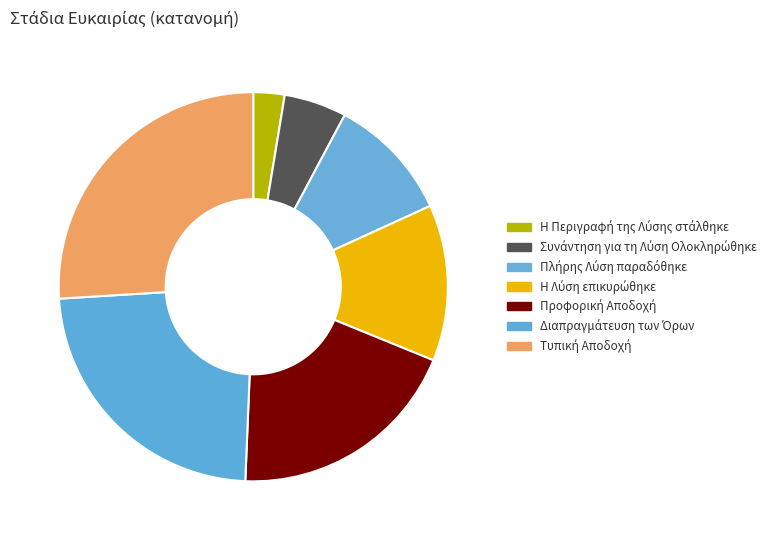

True or false: Διαπραγμάτευση των Όρων accounts for 12% of the total.

False